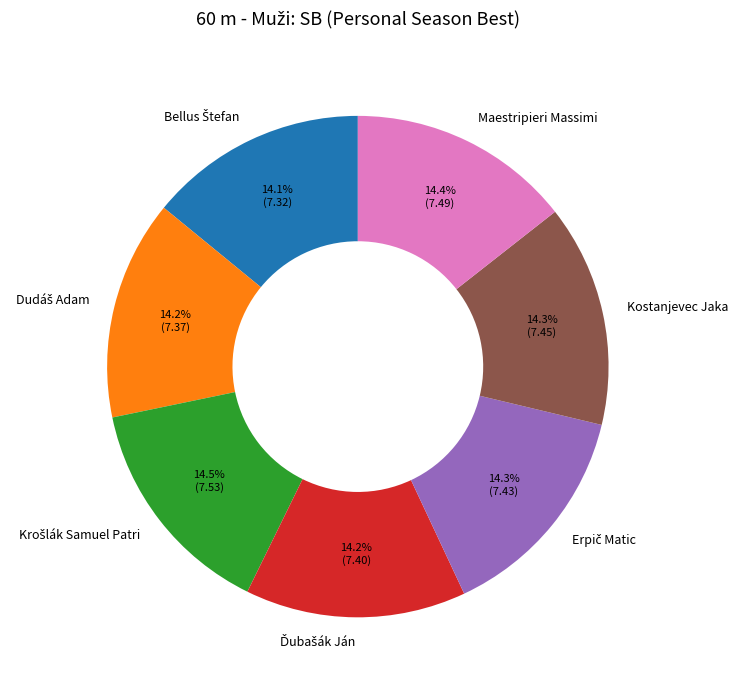

Is there a majority slice in this chart?

No